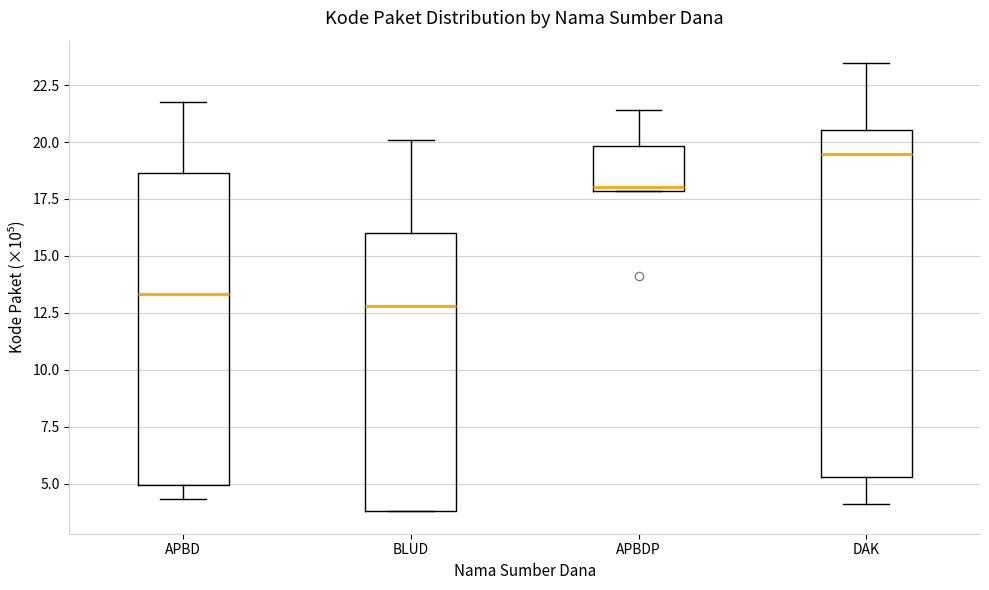

Reading left to right, transcribe this box plot: for each box, give where its median line is, the range the box spans, and where its two whiskers end, as read against the y-axis. The values are not printed on the chart, so give them approximately, as read against the axis.

APBD: median 13.5, box 5.0 to 18.5, whiskers 4.5 to 21.5
BLUD: median 13.0, box 4.0 to 16.0, whiskers 4.0 to 20.0
APBDP: median 18.0 (just above the box's lower edge), box 18.0 to 20.0, whiskers 18.0 to 21.5
DAK: median 19.5, box 5.5 to 20.5, whiskers 4.0 to 23.5